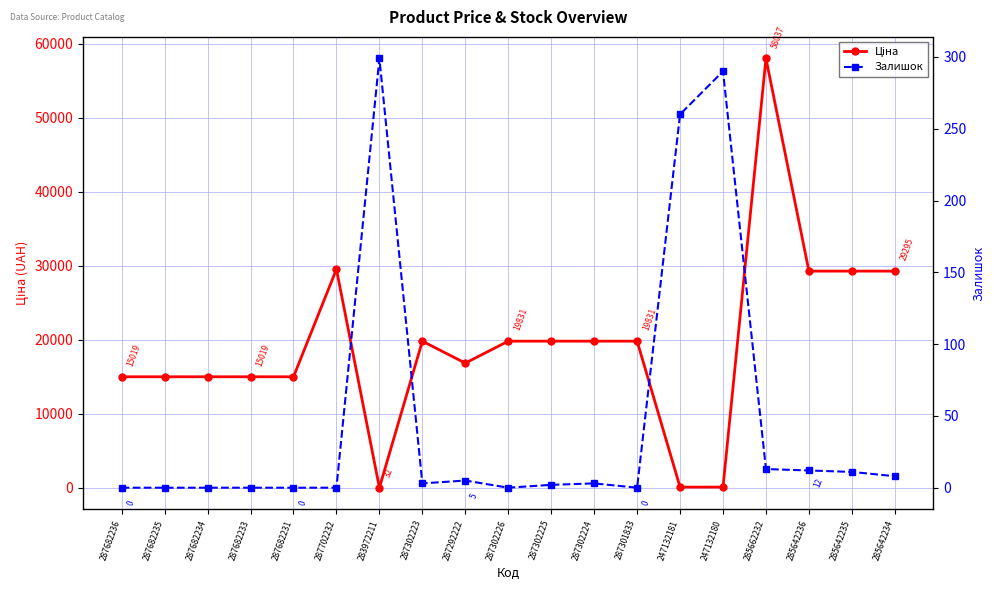

Which category has the highest value in the Залишок series?

283972211